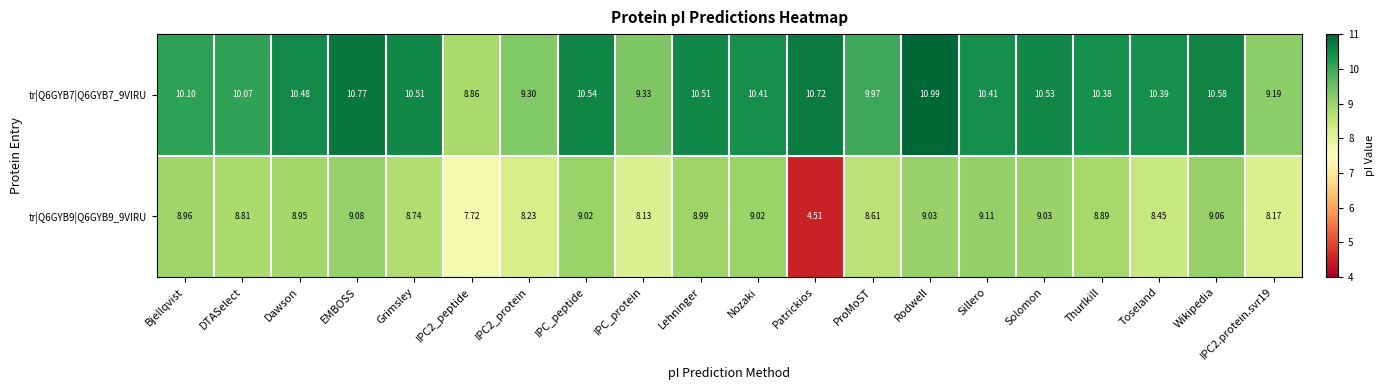

What is the spread (max minus min) of values at Dawson?

1.5